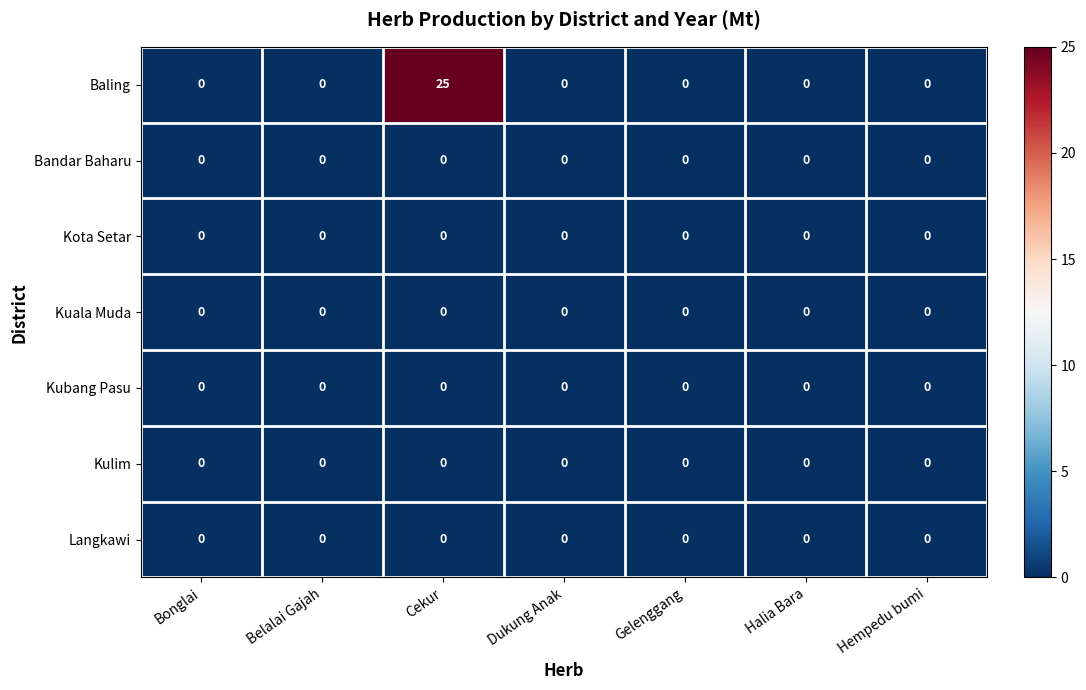

What is the total value across all series at Cekur?

25